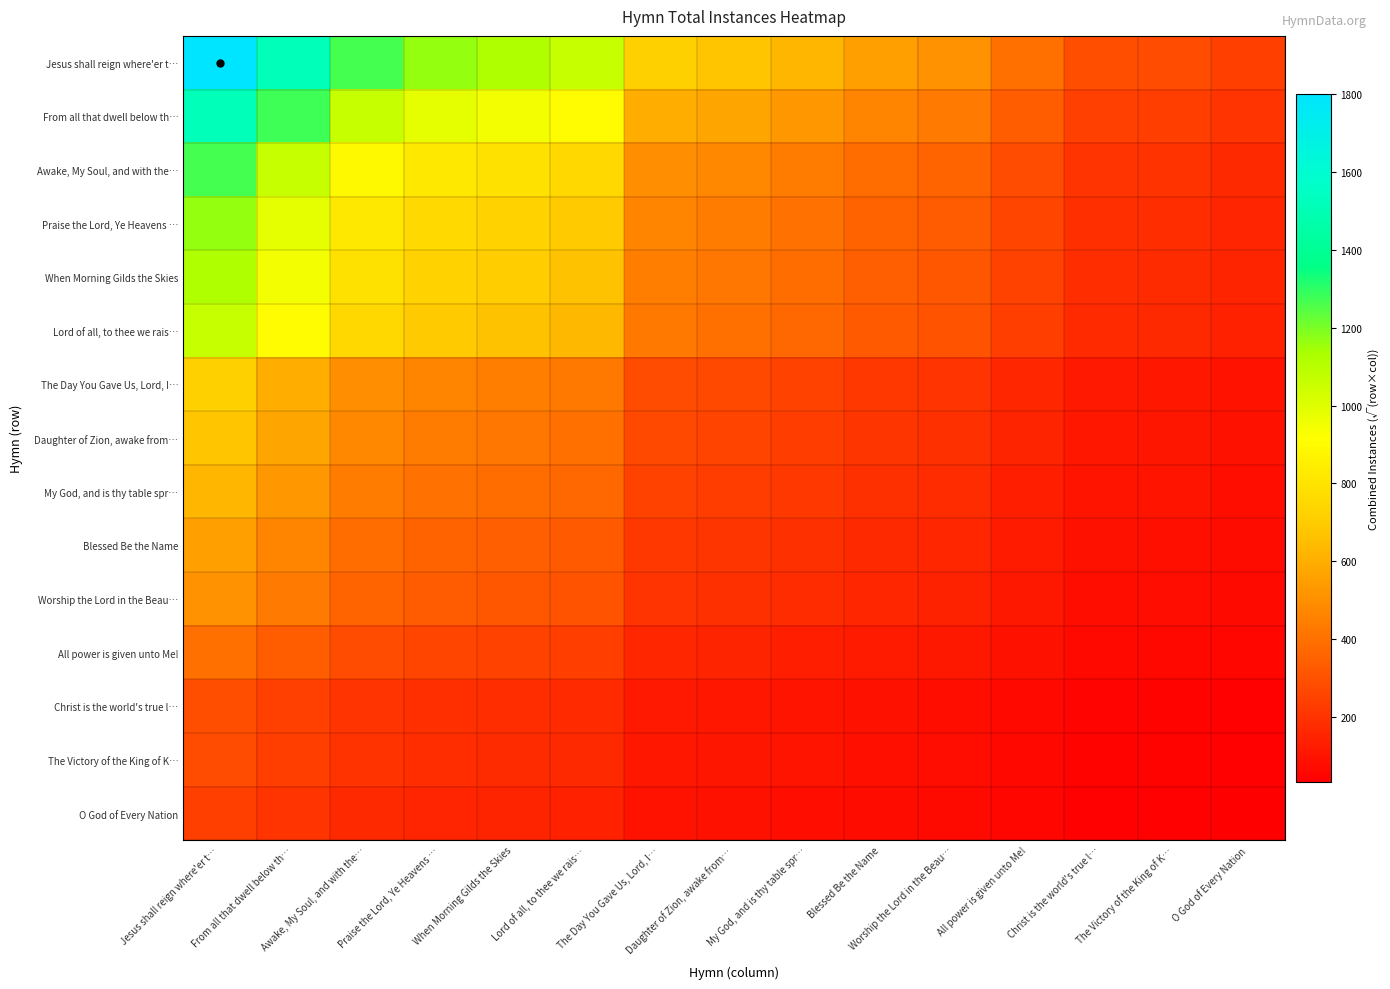

Which series has the largest range (max minus min)?

Jesus shall reign where'er t…